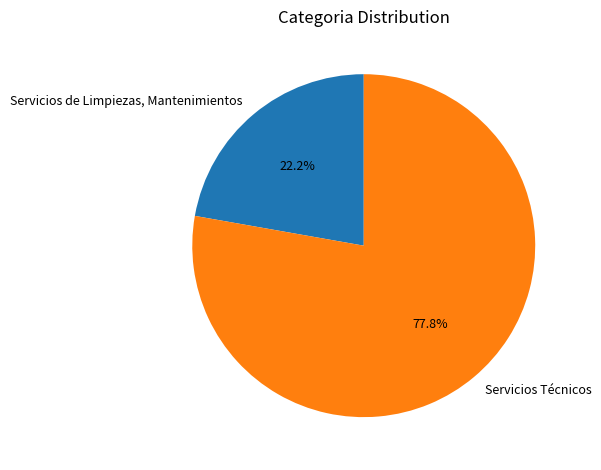

What is the smallest slice in the pie chart?

Servicios de Limpiezas, Mantenimientos